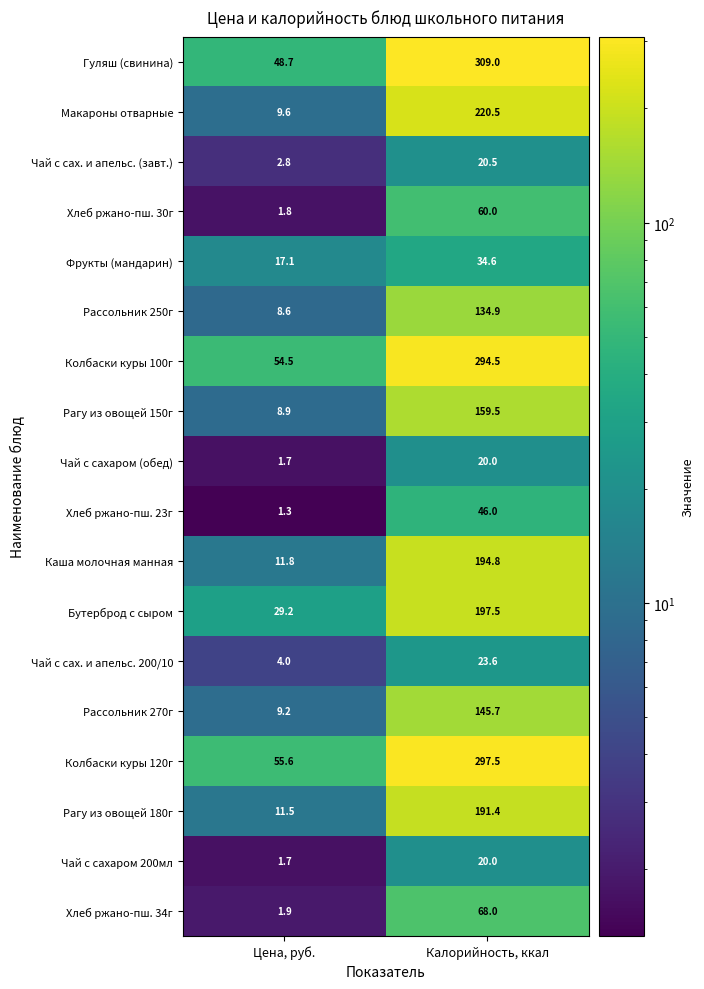

Count the number of categories in the chart.

2